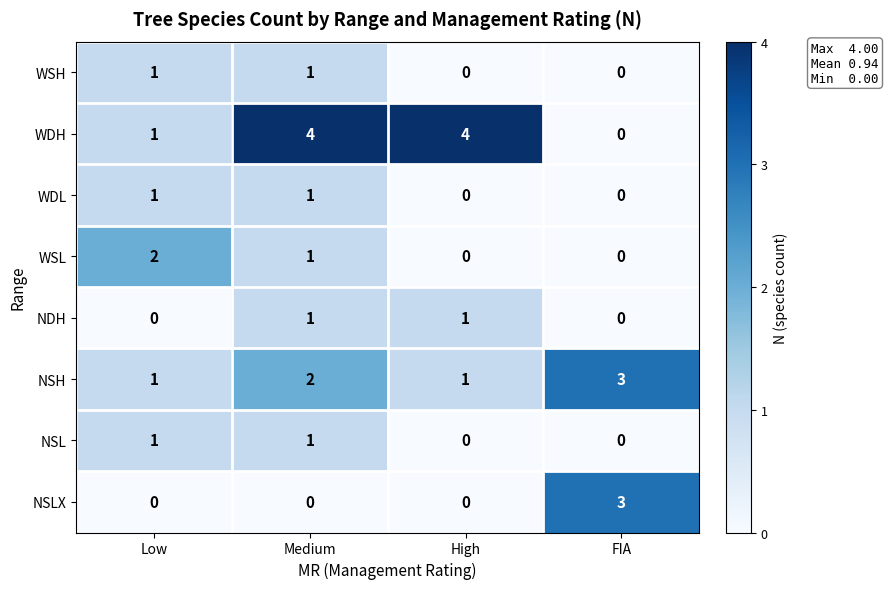

At how many categories does at least one series exceed 0?

4